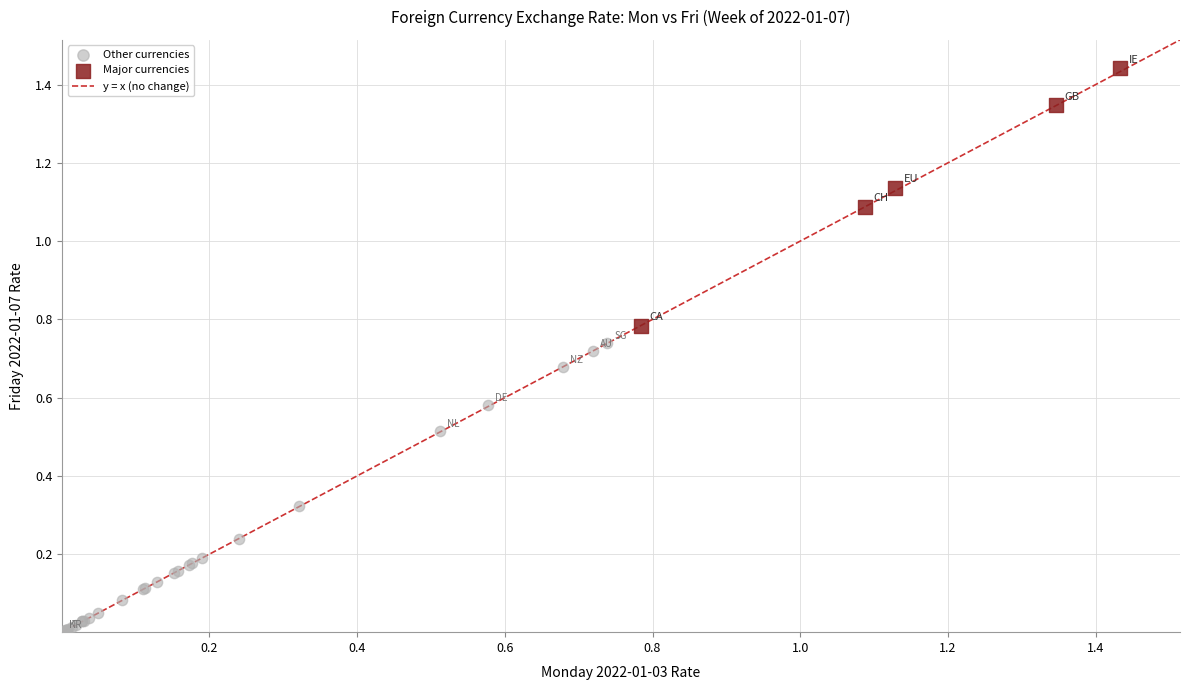

Which series contains the lowest Y value?

Other currencies